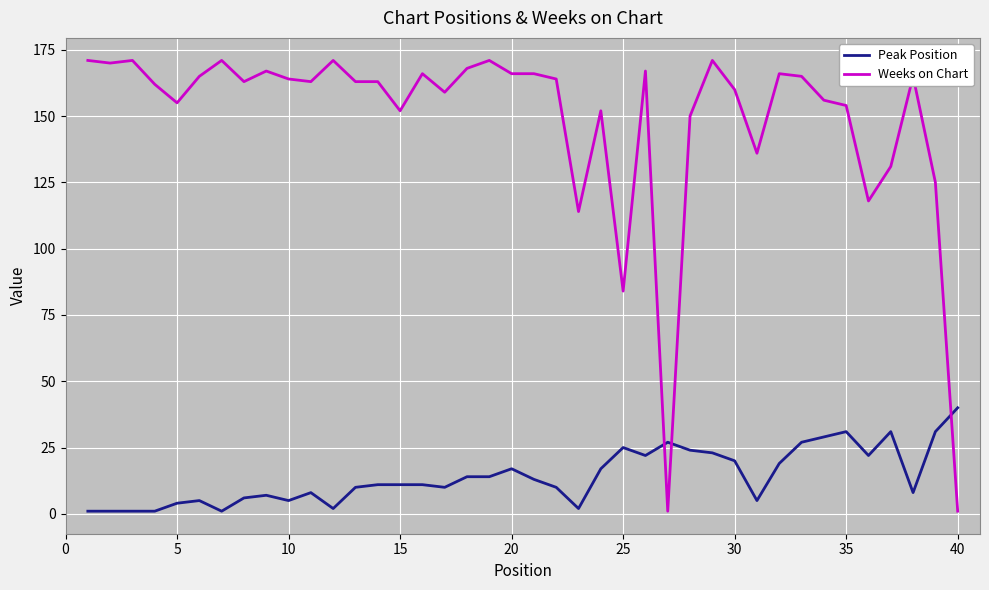

What is the greatest value displayed?

171